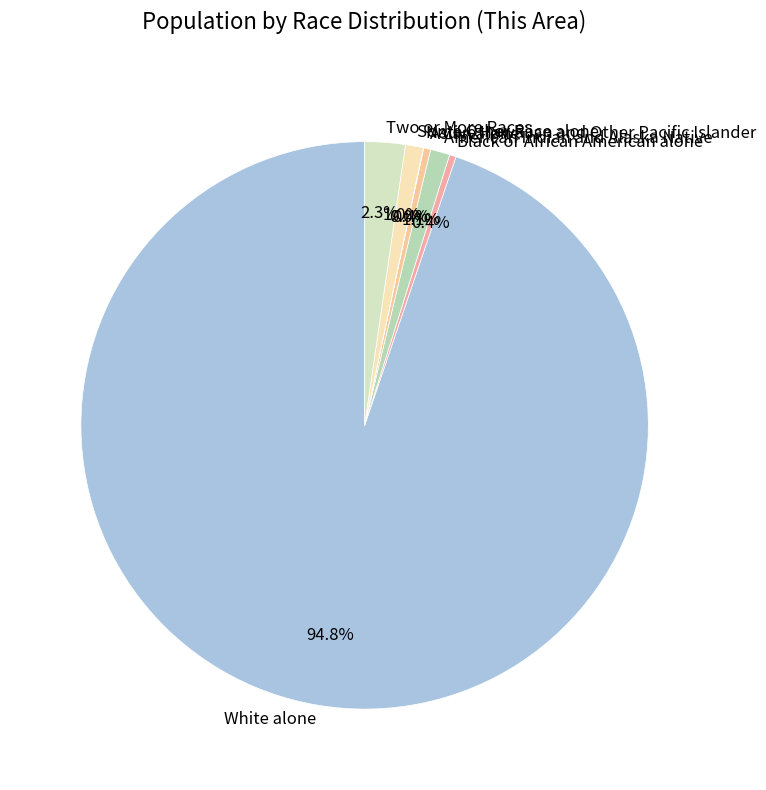

What percentage is NOT represented by Two or More Races?

97.7%